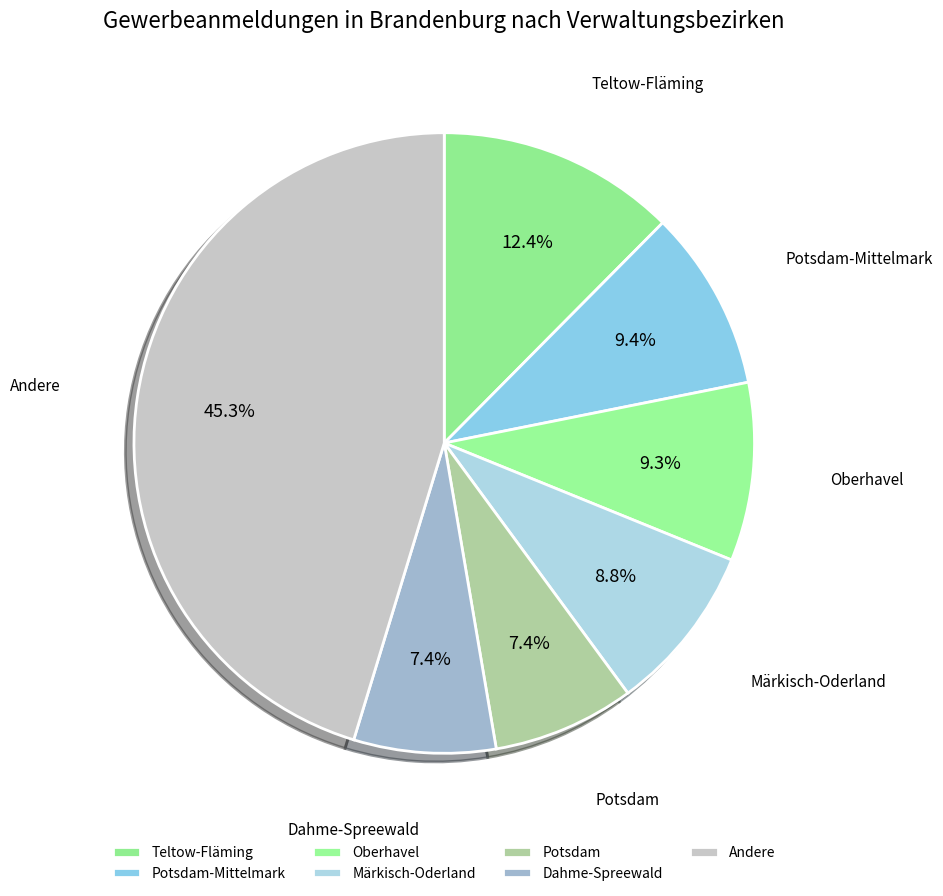

Is there a majority slice in this chart?

No